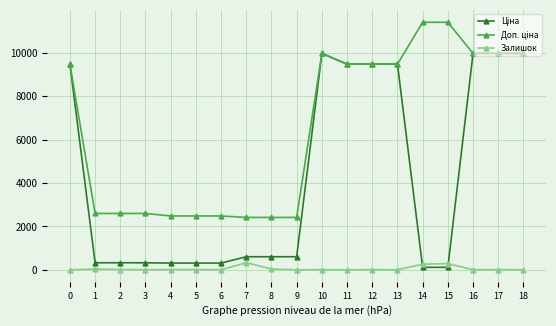

What is the total value across all series at 9?

3018.6